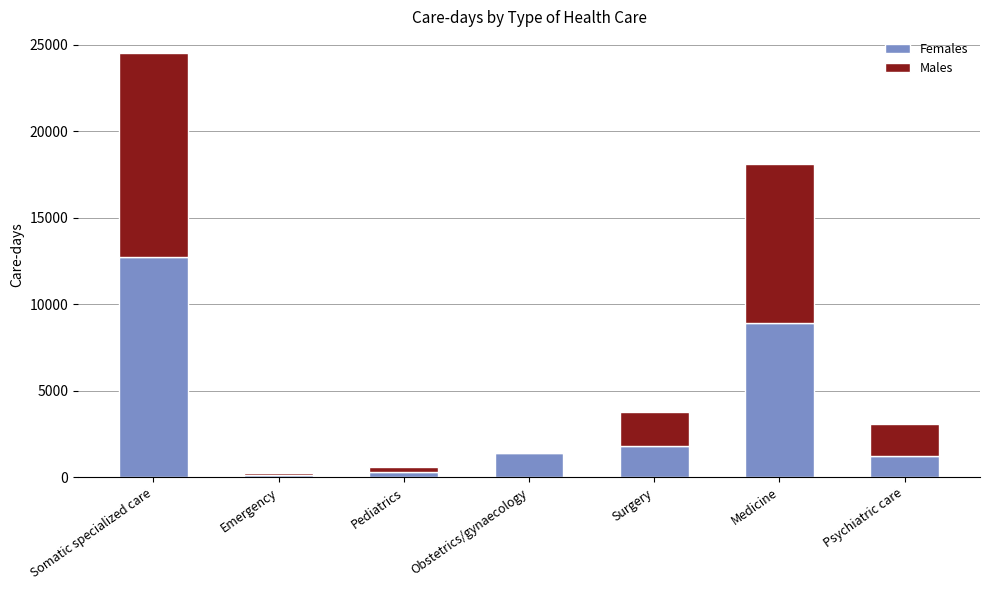

At which category is the sum across all series the highest?

Somatic specialized care